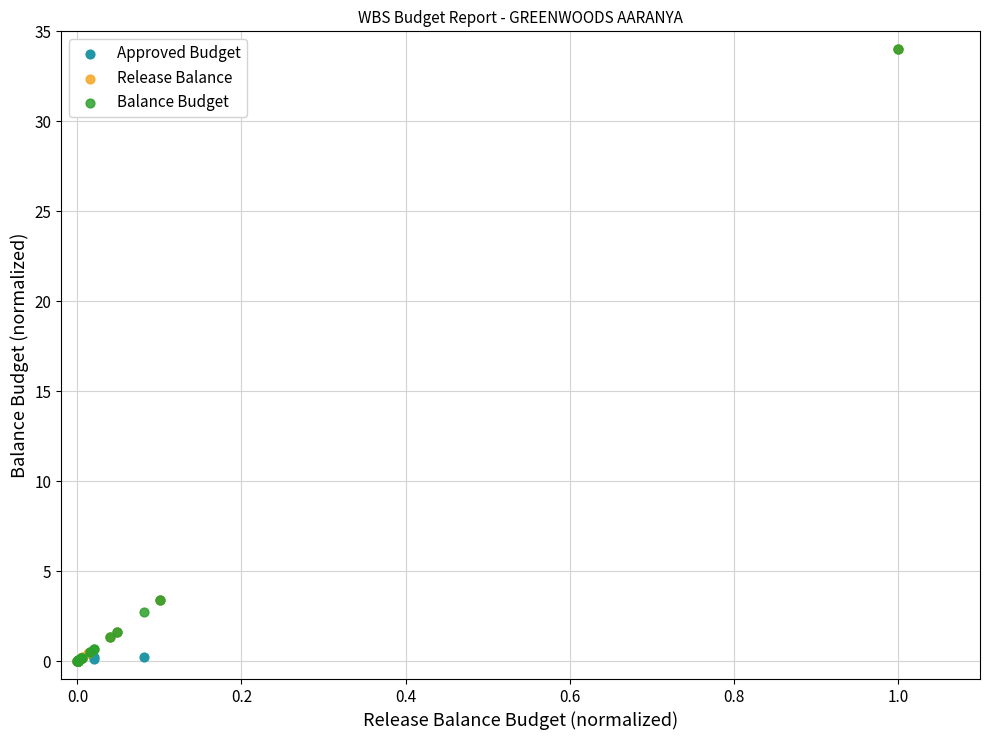

What are all the series names shown in the legend?

Approved Budget, Release Balance, Balance Budget